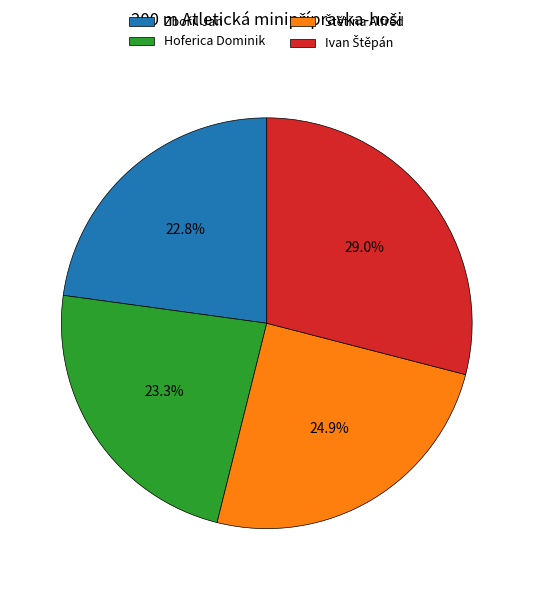

Is there a majority slice in this chart?

No